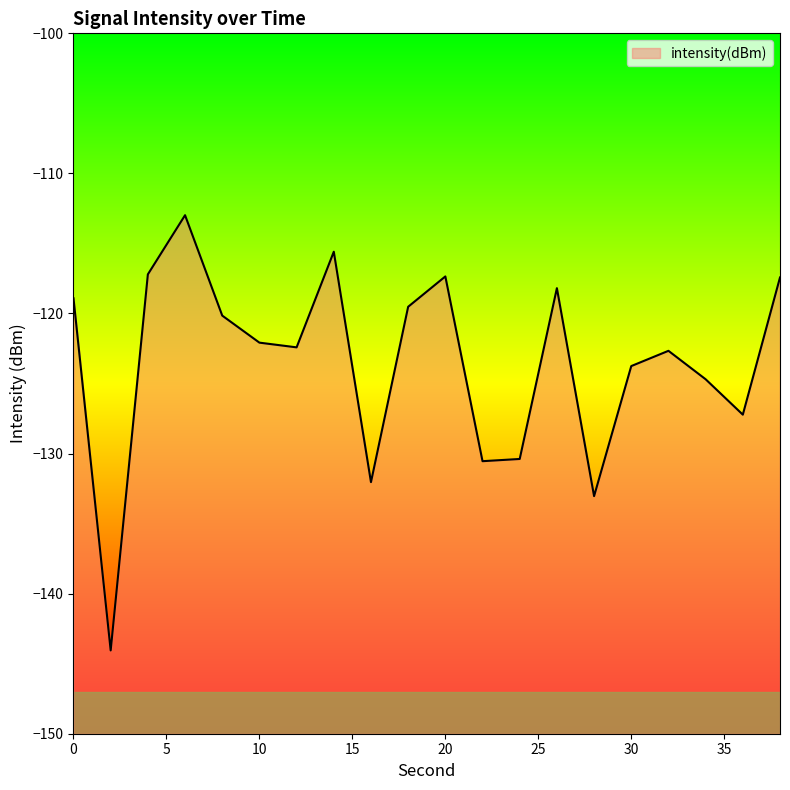

Between 16 and 24, which is larger?

24